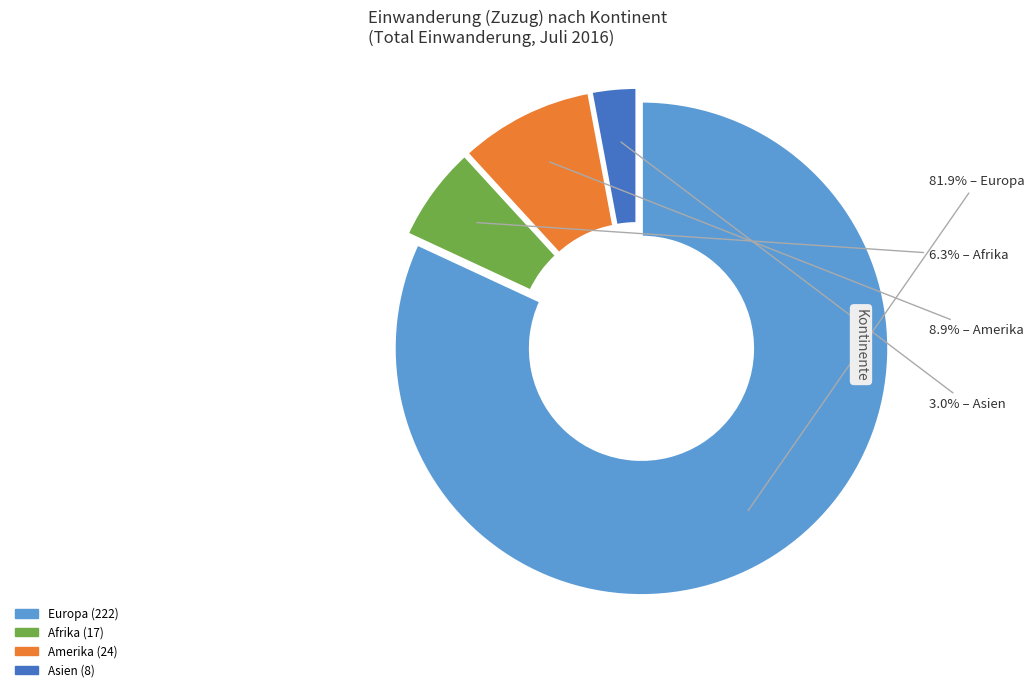

Is there a majority slice in this chart?

Yes